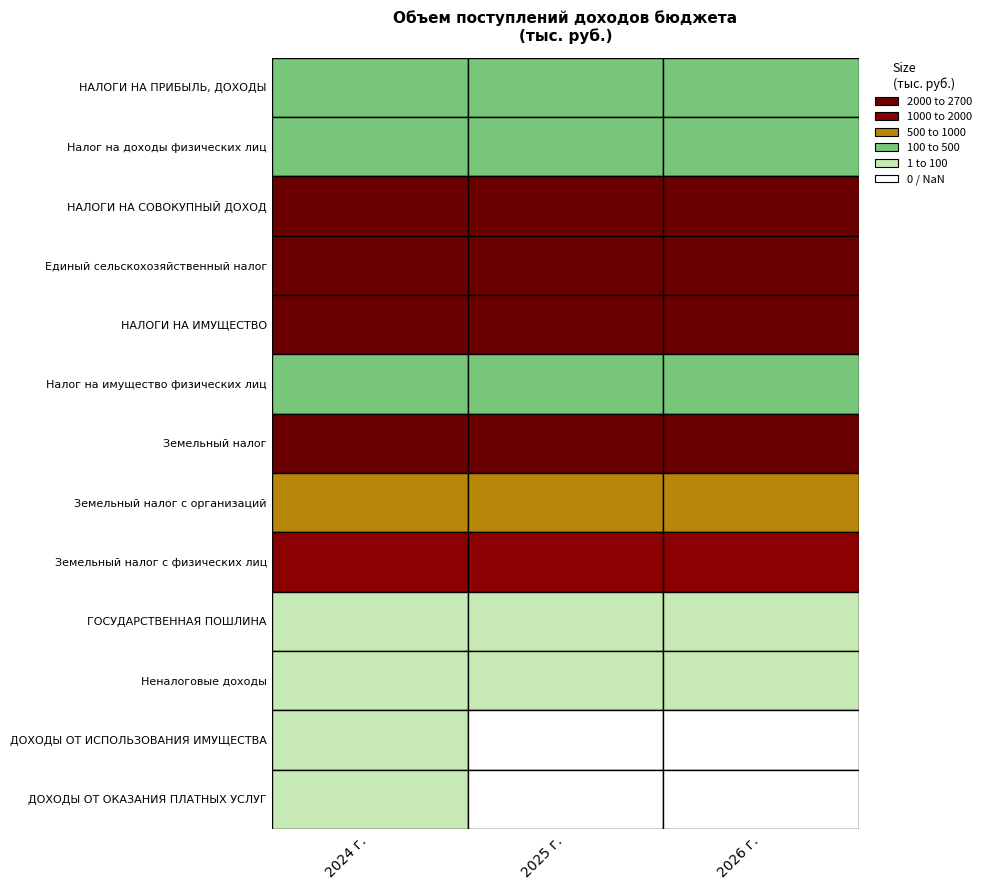

Reading left to right, extract all data points from this chart.

НАЛОГИ НА ПРИБЫЛЬ, ДОХОДЫ: 360.0	380.0	400.0
Налог на доходы физических лиц: 360.0	380.0	400.0
НАЛОГИ НА СОВОКУПНЫЙ ДОХОД: 2632.4	2444.4	2542.2
Единый сельскохозяйственный налог: 2632.4	2444.4	2542.2
НАЛОГИ НА ИМУЩЕСТВО: 2407.0	2407.0	2407.0
Налог на имущество физических лиц: 106.3	106.3	106.3
Земельный налог: 2300.7	2300.7	2300.7
Земельный налог с организаций: 680.7	680.7	680.7
Земельный налог с физических лиц: 1620.0	1620.0	1620.0
ГОСУДАРСТВЕННАЯ ПОШЛИНА: 5.6	5.8	6.0
Неналоговые доходы: 90.4	5.8	6.0
ДОХОДЫ ОТ ИСПОЛЬЗОВАНИЯ ИМУЩЕСТВА: 19.7	0.0	0.0
ДОХОДЫ ОТ ОКАЗАНИЯ ПЛАТНЫХ УСЛУГ: 40.0	0.0	0.0